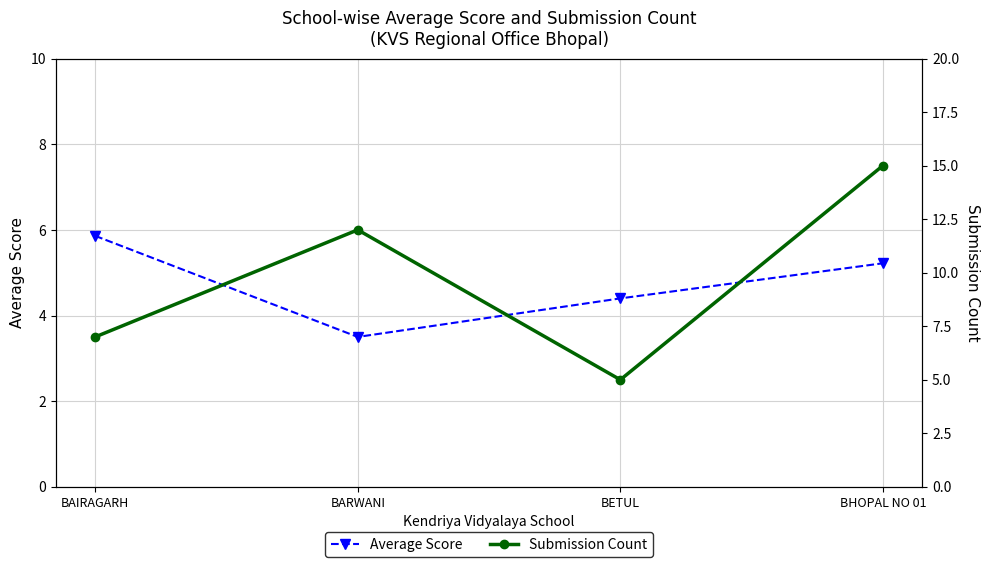

What is the sum of the Submission Count values at BAIRAGARH and BARWANI?

19.0